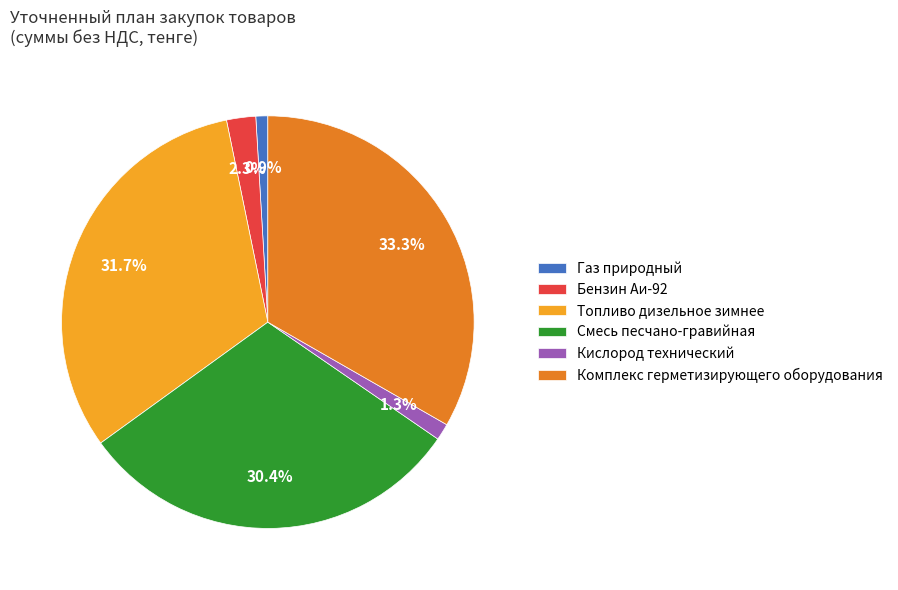

Which category has the biggest portion of the pie?

Комплекс герметизирующего оборудования